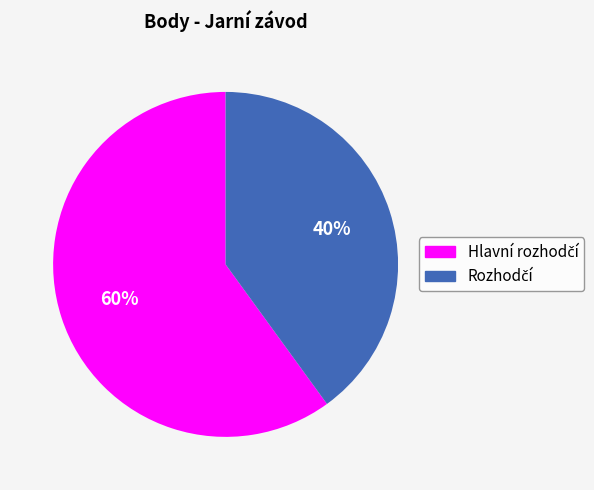

Count the number of slices in the pie.

2